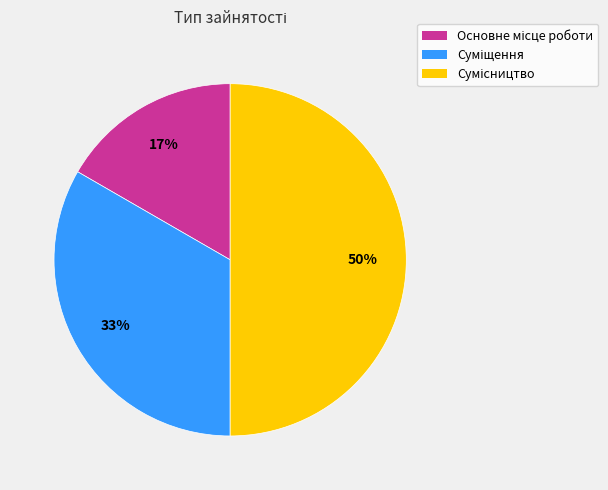

To the nearest percent, what is the average slice percentage?

33%